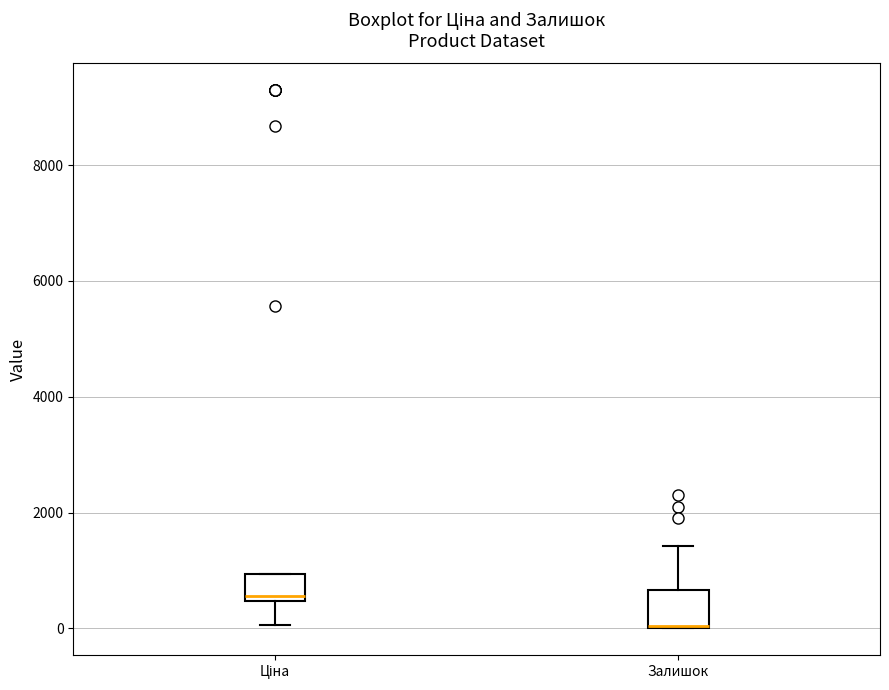

Where does the upper whisker of the box for Залишок end on the y-axis? The values are not printed on the chart, so give them approximately, as read against the axis.

1400